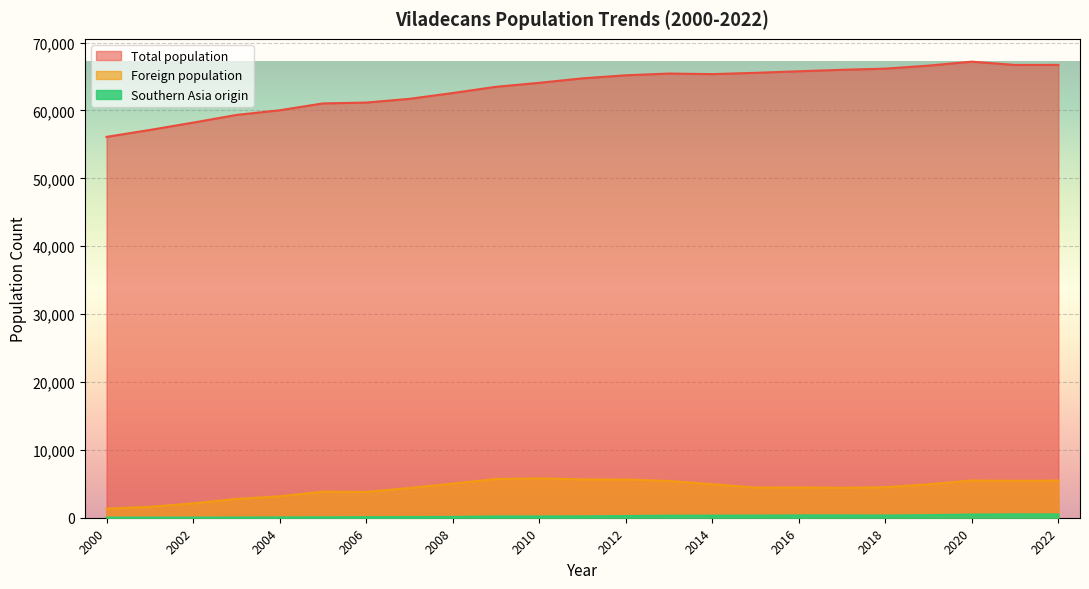

How many distinct data groups are displayed?

3